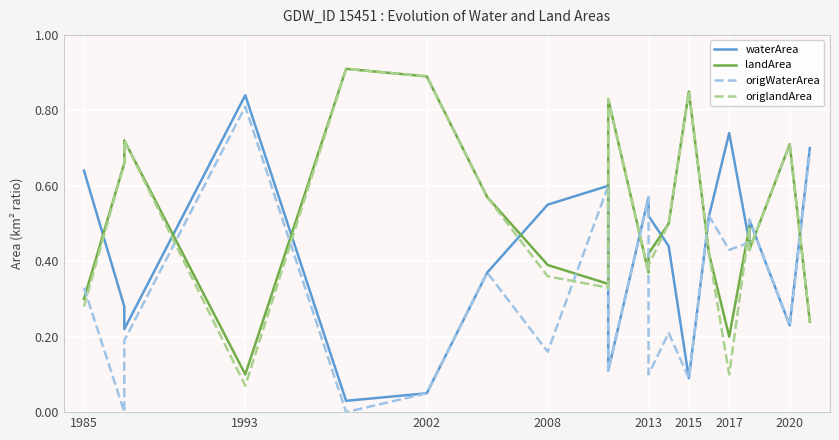

Rank the series by their maximum value, from lowest to highest.

origWaterArea, waterArea, landArea, origlandArea